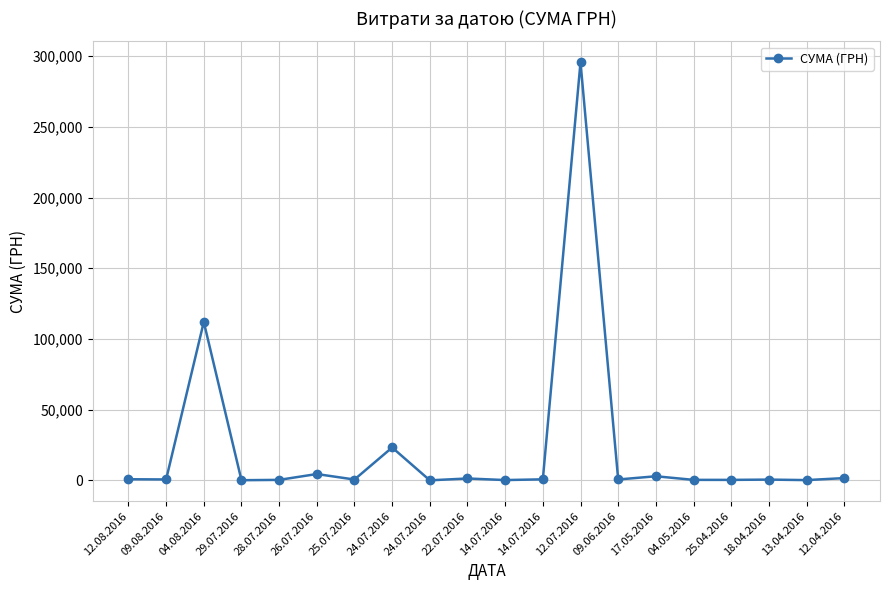

Reading left to right, extract all data points from this chart.

775.0	633.1	111990.4	97.8	331.6	4460.0	574.6	23228.0	11.2	1321.3	200.8	708.4	295638.6	600.0	2886.0	339.4	323.2	527.8	173.9	1592.4